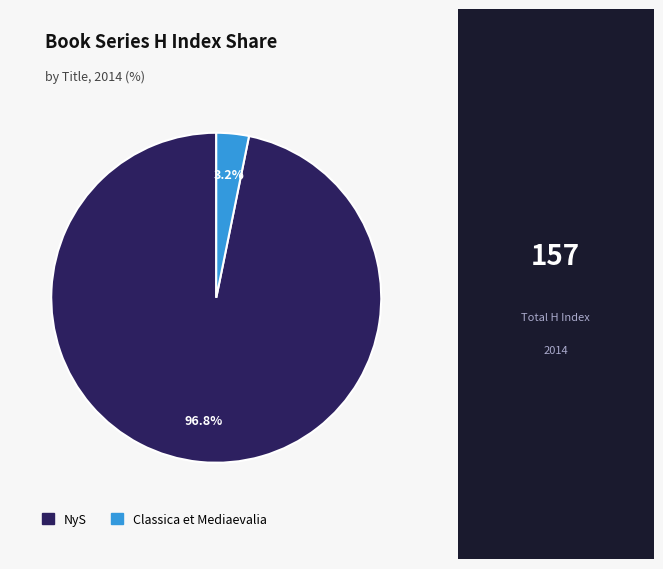

To the nearest percent, what is the average slice percentage?

50%